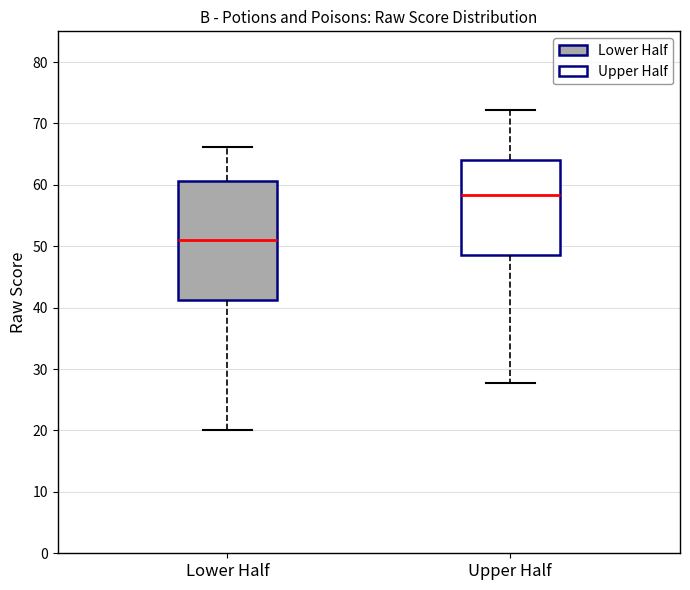

Where does the median line of the box for Upper Half sit on the y-axis? The values are not printed on the chart, so give them approximately, as read against the axis.

58